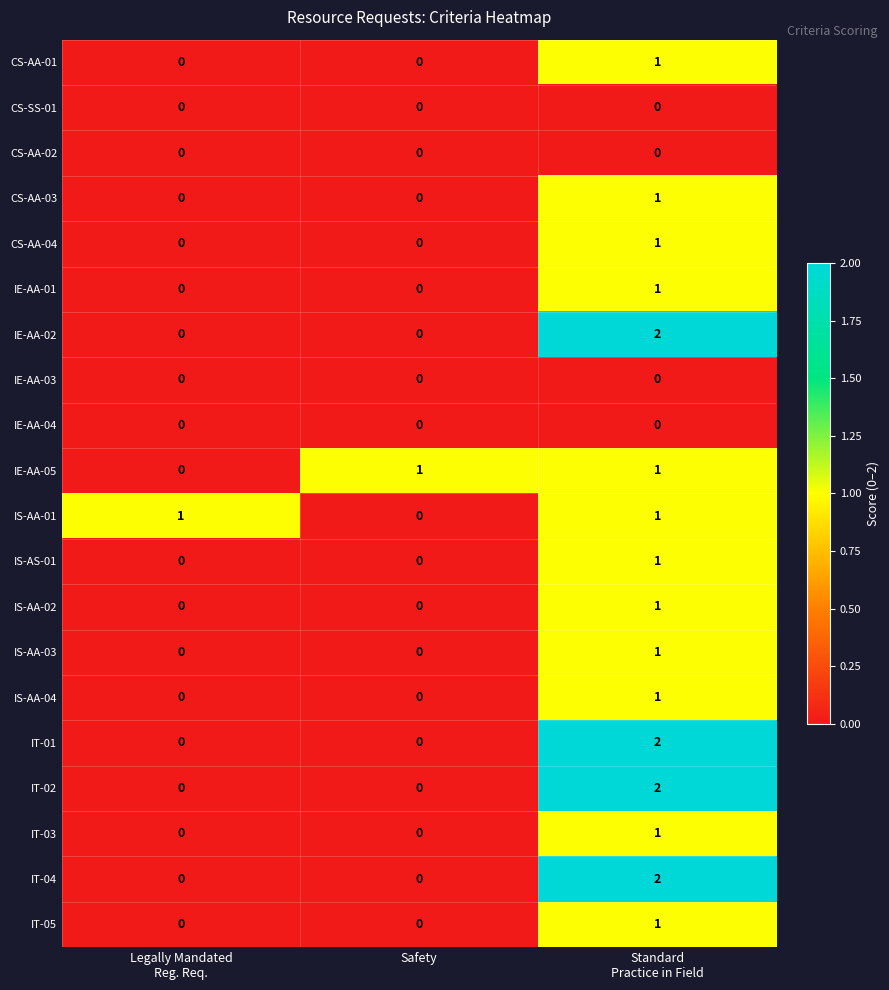

Count the IT-03 values in the range 0 to 1.

3